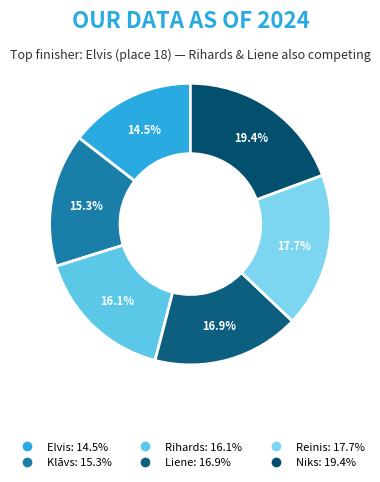

To the nearest percent, what is the difference between the largest and smallest slice percentages?

5%